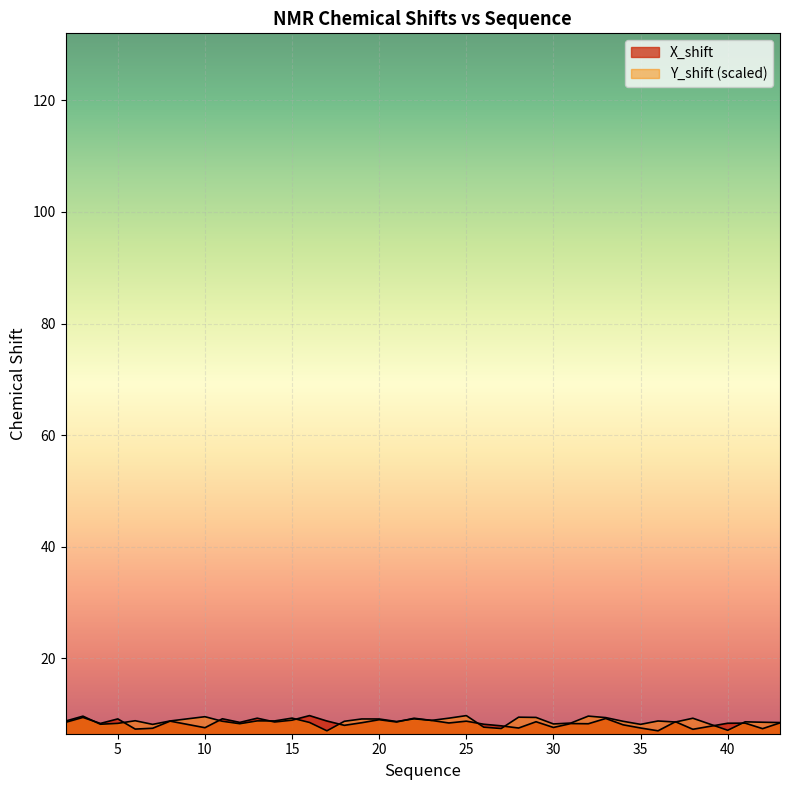

At which category does the chart reach its minimum across all series?

36